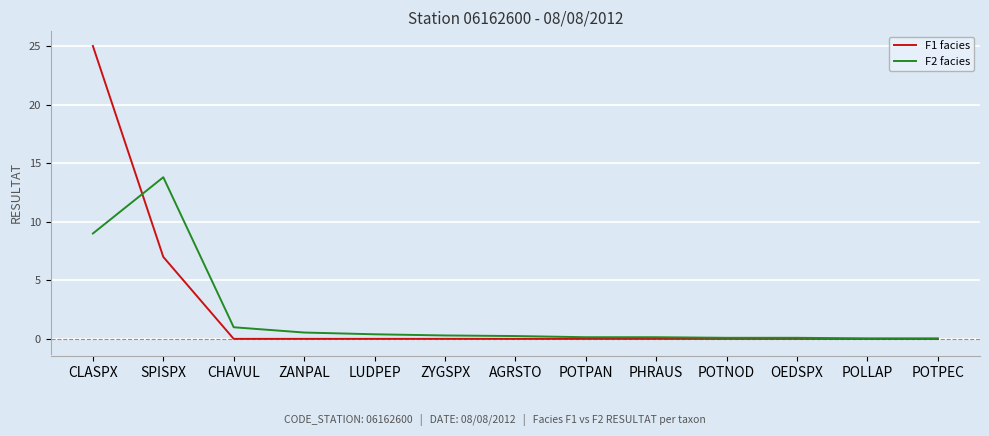

Is it true that F1 facies equals 0.0 at POTPAN?

True